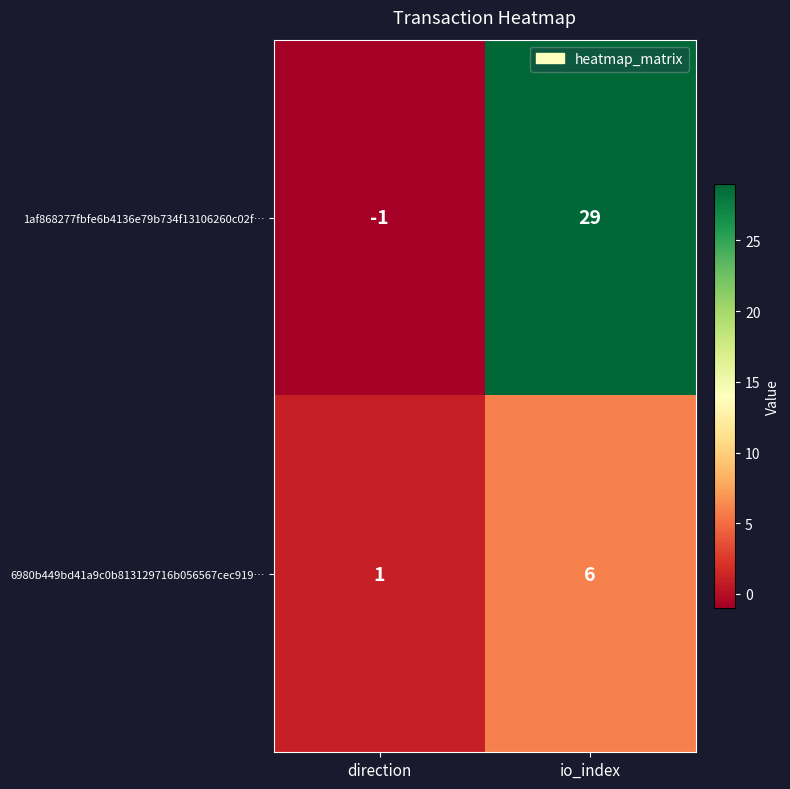

The value of 6980b449bd41a9c0b813129716b056567cec919… at direction is 1. True or false?

True